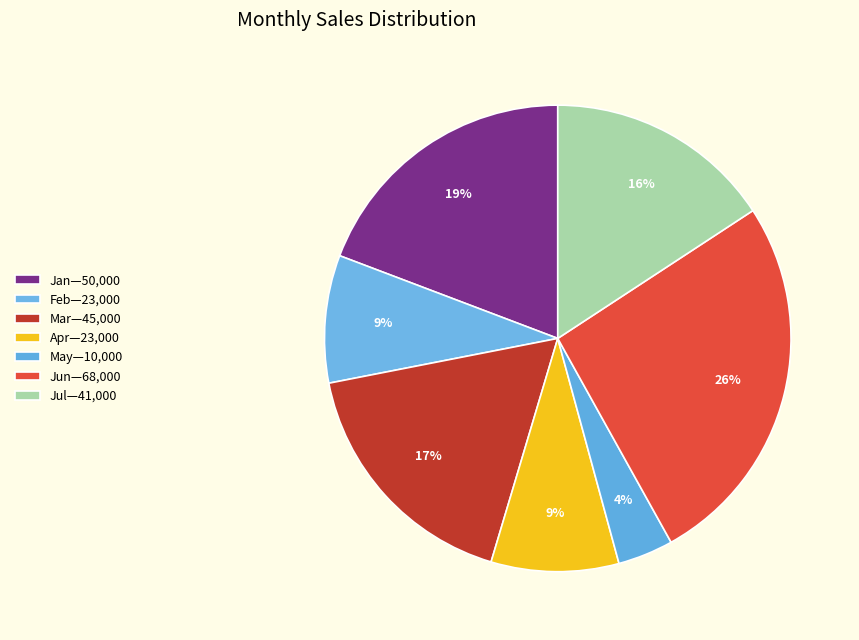

How many segments does this pie chart have?

7